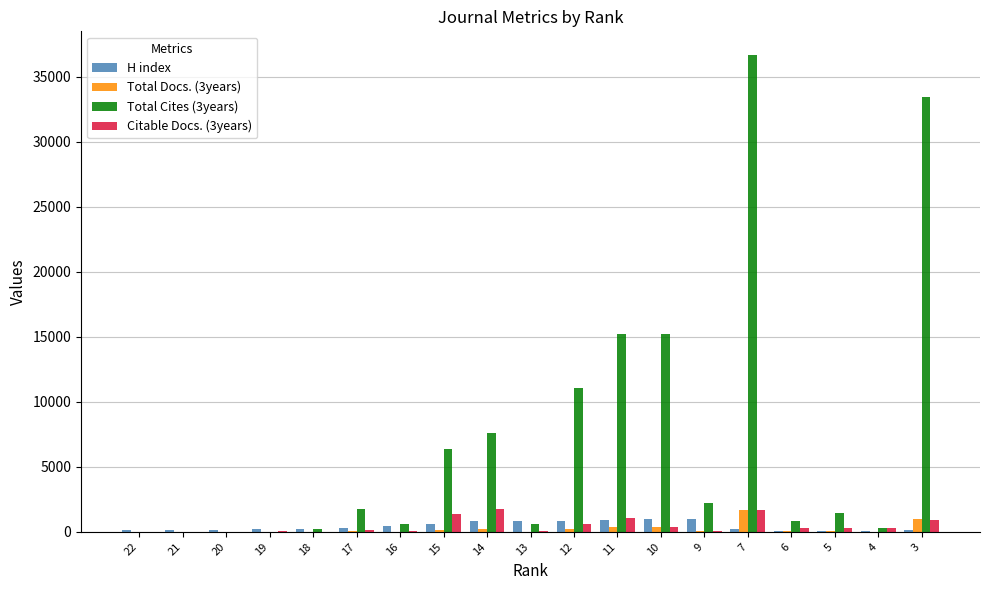

What is the difference between the H index values at 15 and 19?

398